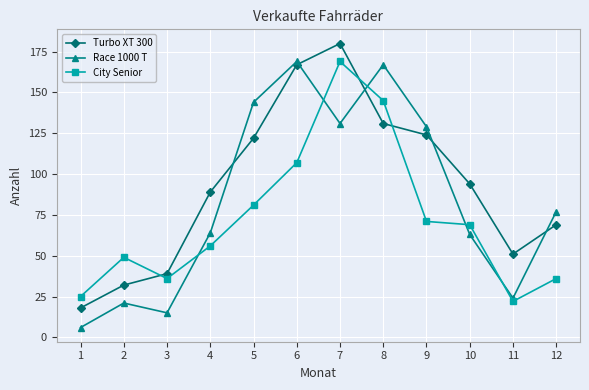

Reading right to left, what are all the values shown in this chart?

Turbo XT 300: 12=69	11=51	10=94	9=124	8=131	7=180	6=167	5=122	4=89	3=39	2=32	1=18
Race 1000 T: 12=77	11=24	10=63	9=129	8=167	7=131	6=169	5=144	4=64	3=15	2=21	1=6
City Senior: 12=36	11=22	10=69	9=71	8=145	7=169	6=107	5=81	4=56	3=36	2=49	1=25